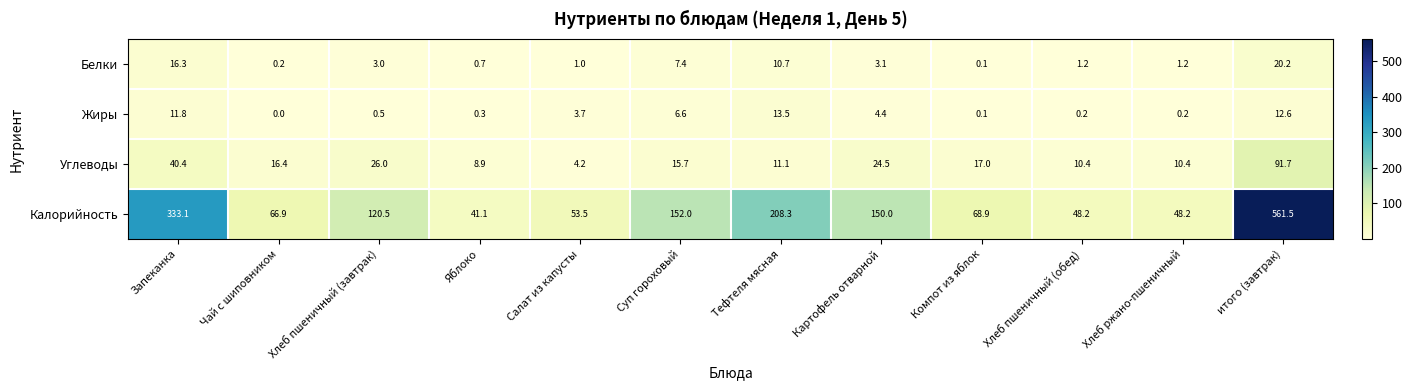

How many series are shown in this chart?

4